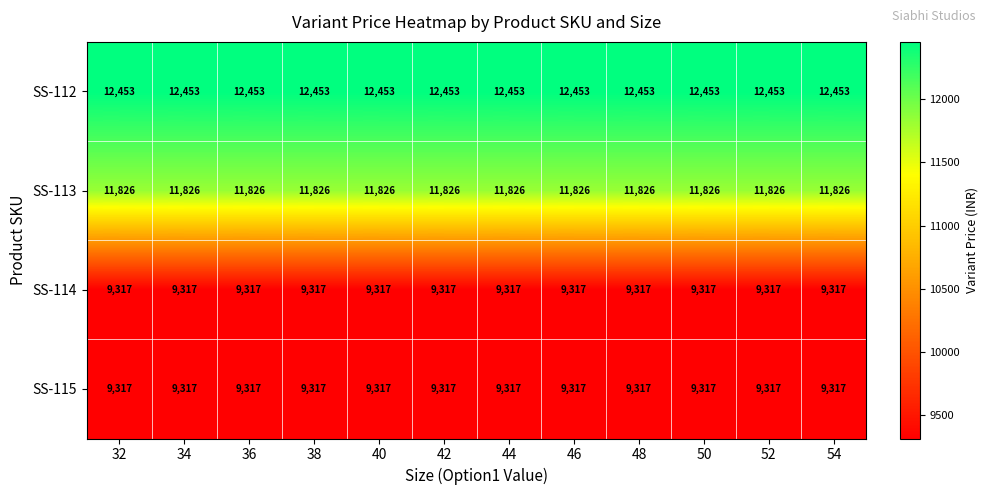

What is the difference between the highest and lowest values at 48?

3136